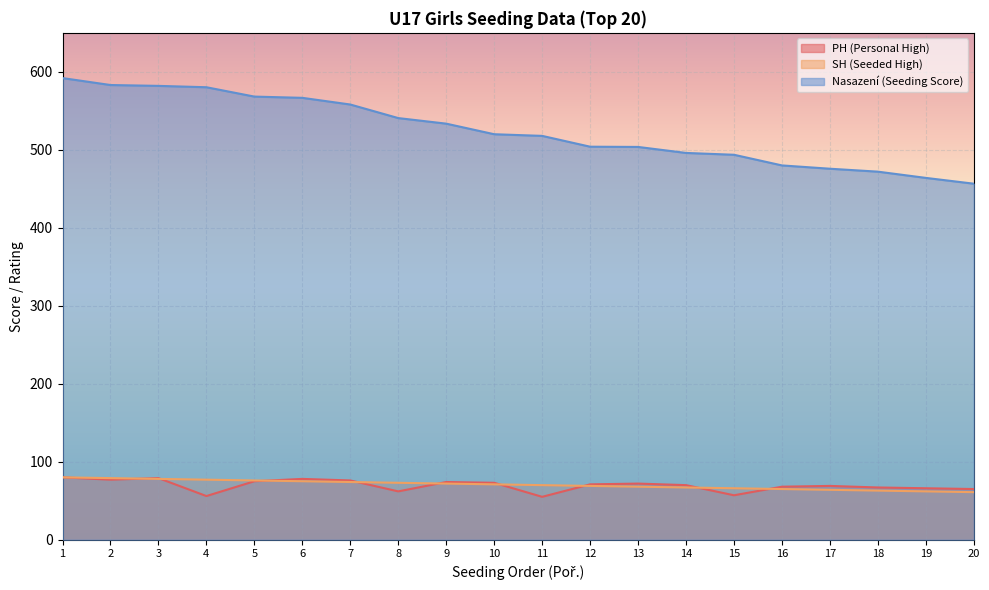

True or false: Nasazení (Seeding Score) and PH (Personal High) intersect in this chart.

False